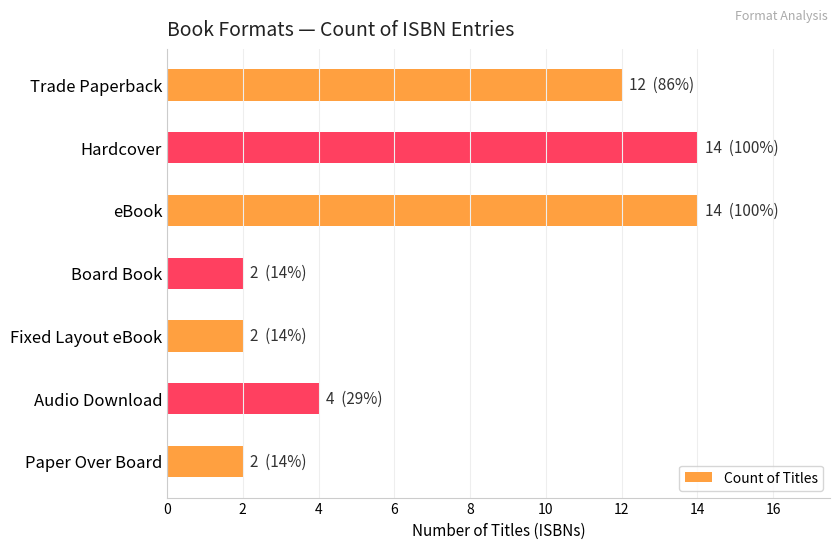

What is the maximum value shown in the chart?

14